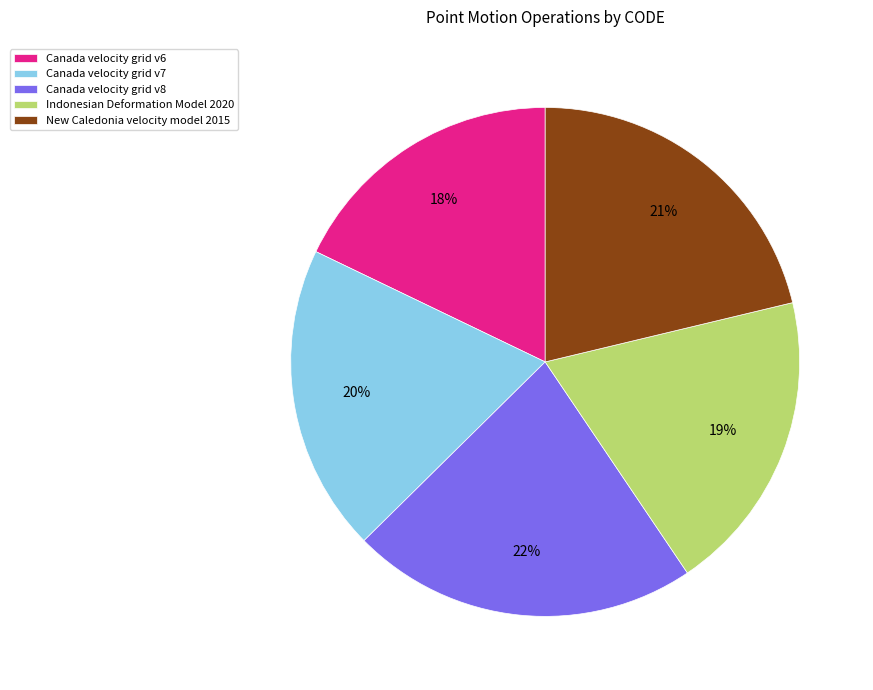

To the nearest percent, what portion does New Caledonia velocity model 2015 represent?

21%